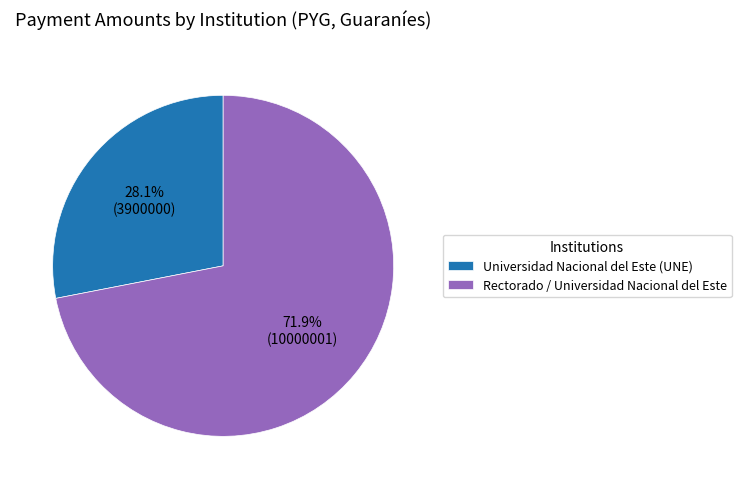

Is Universidad Nacional del Este (UNE) the majority of the pie?

No